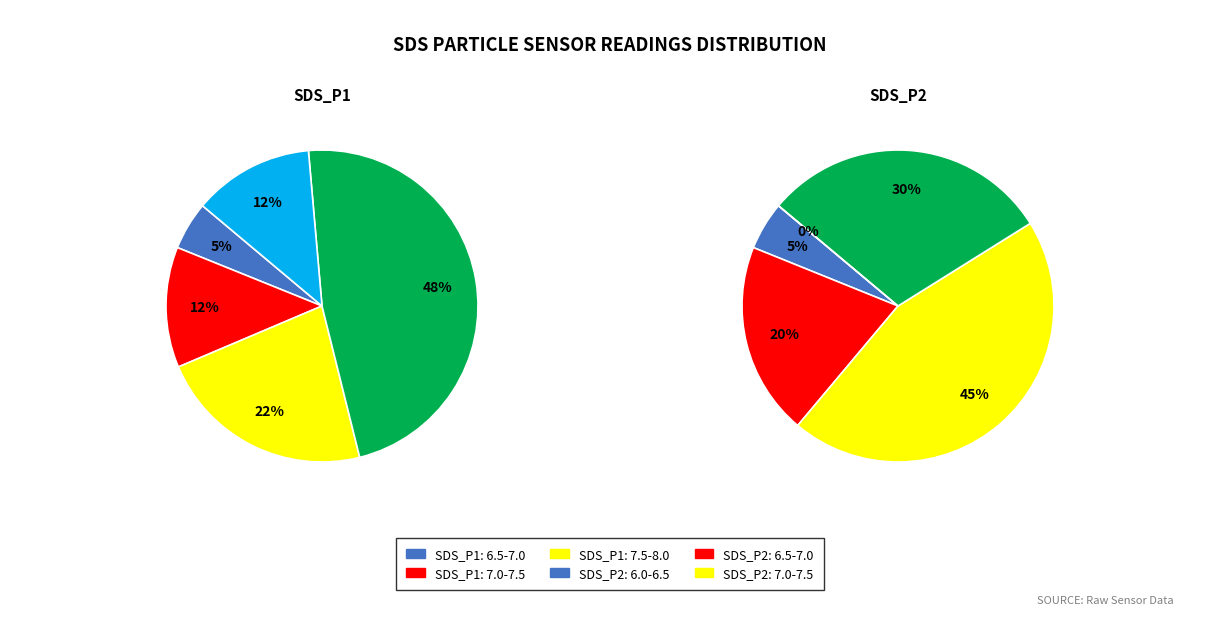

Which series changed the most between 12 and 36?

SDS_P1